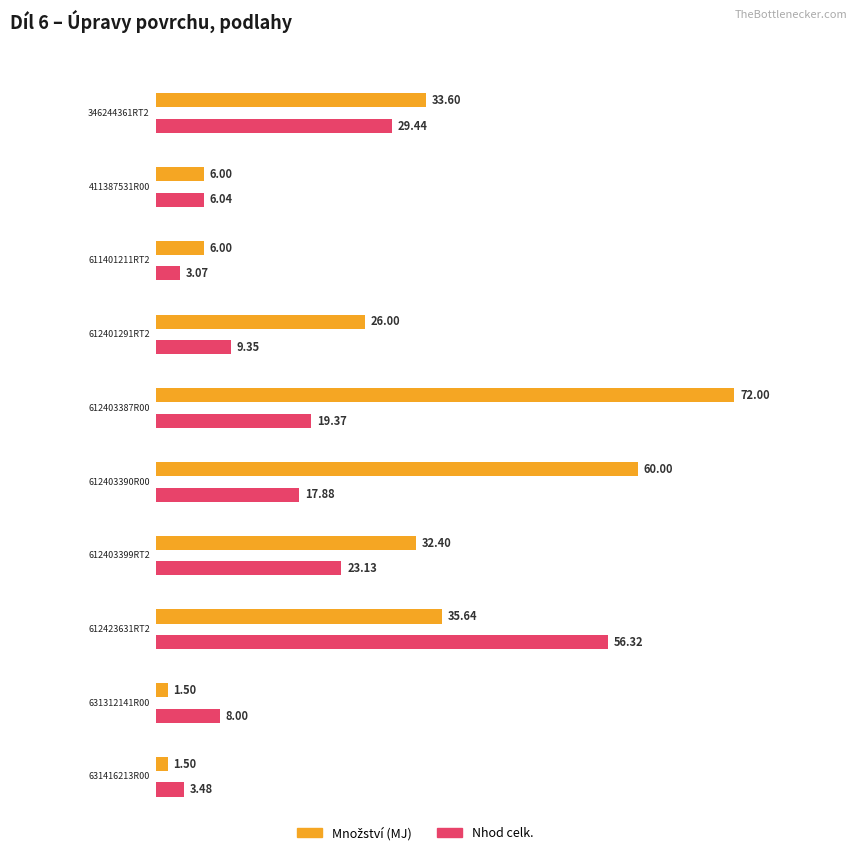

What is the spread (max minus min) of values at 346244361RT2?

4.2